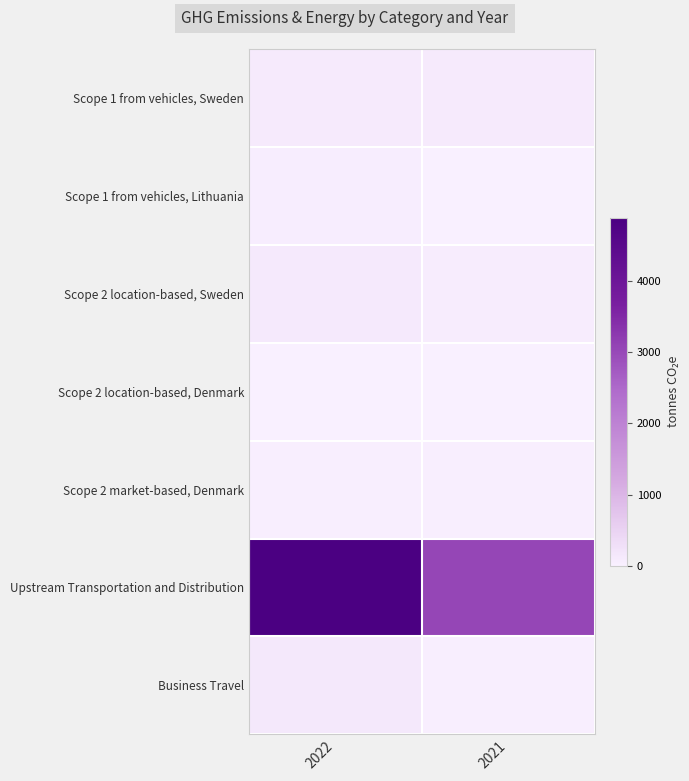

Between 2022 and 2021, which series saw the biggest shift?

Upstream Transportation and Distribution